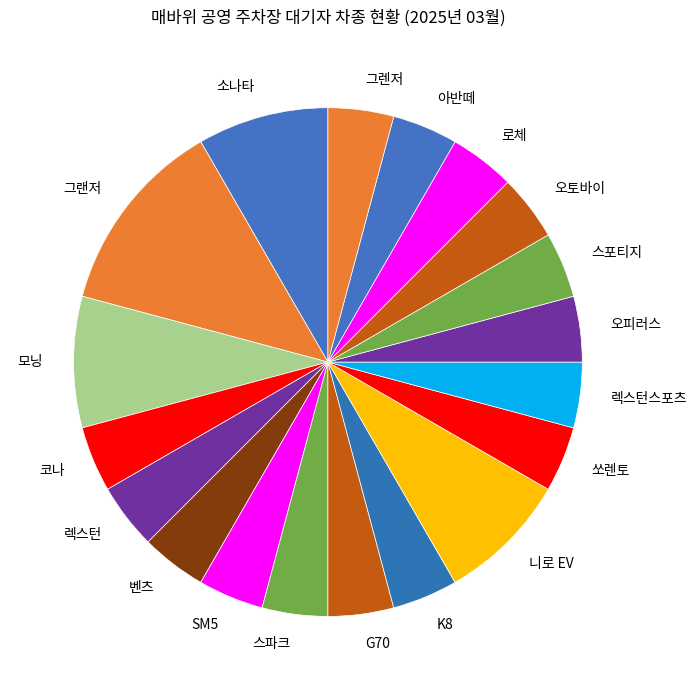

Between 니로 EV and 스포티지, which is larger?

니로 EV